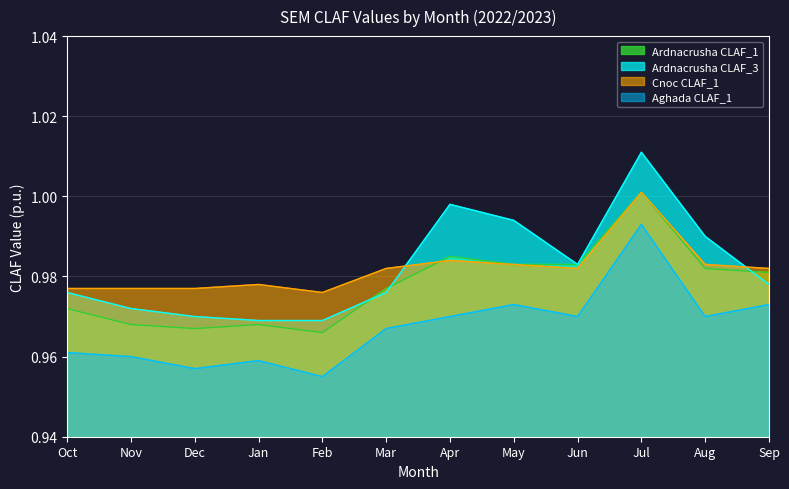

At which category is the sum across all series the highest?

Jul